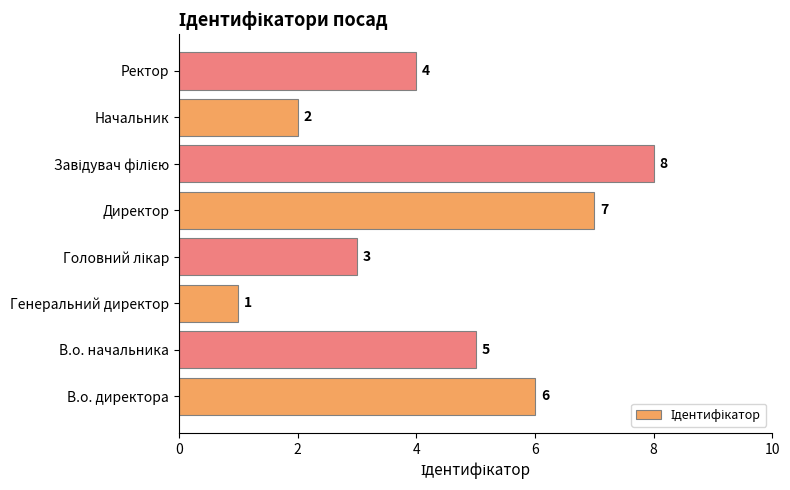

Which category has the lowest value across all series?

Генеральний директор